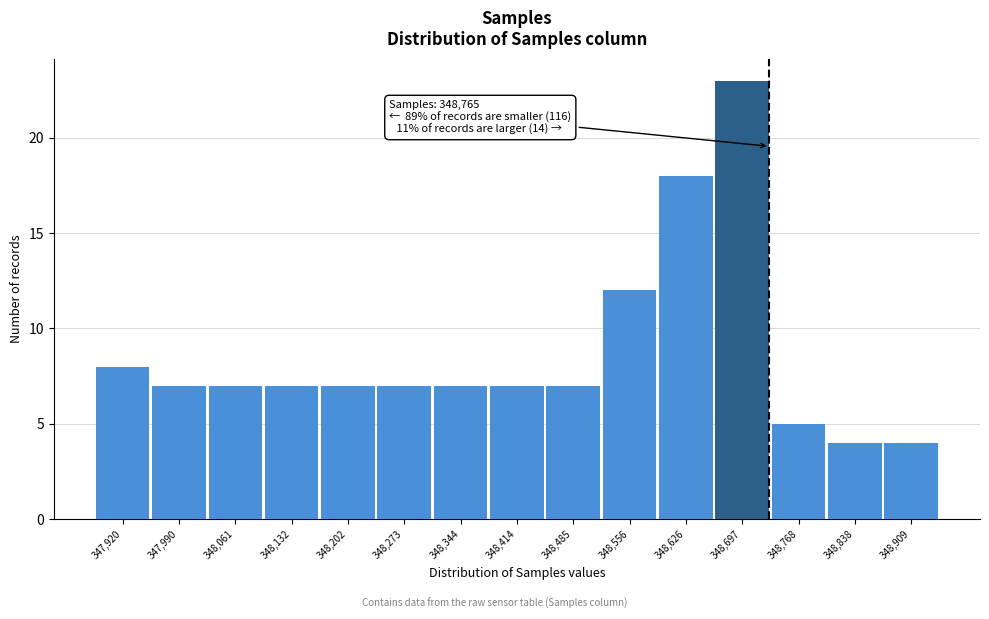

Reading left to right, what are all the values shown in this chart?

347,920=8	347,990=7	348,061=7	348,132=7	348,202=7	348,273=7	348,344=7	348,414=7	348,485=7	348,556=12	348,626=18	348,697=23	348,768=5	348,838=4	348,909=4